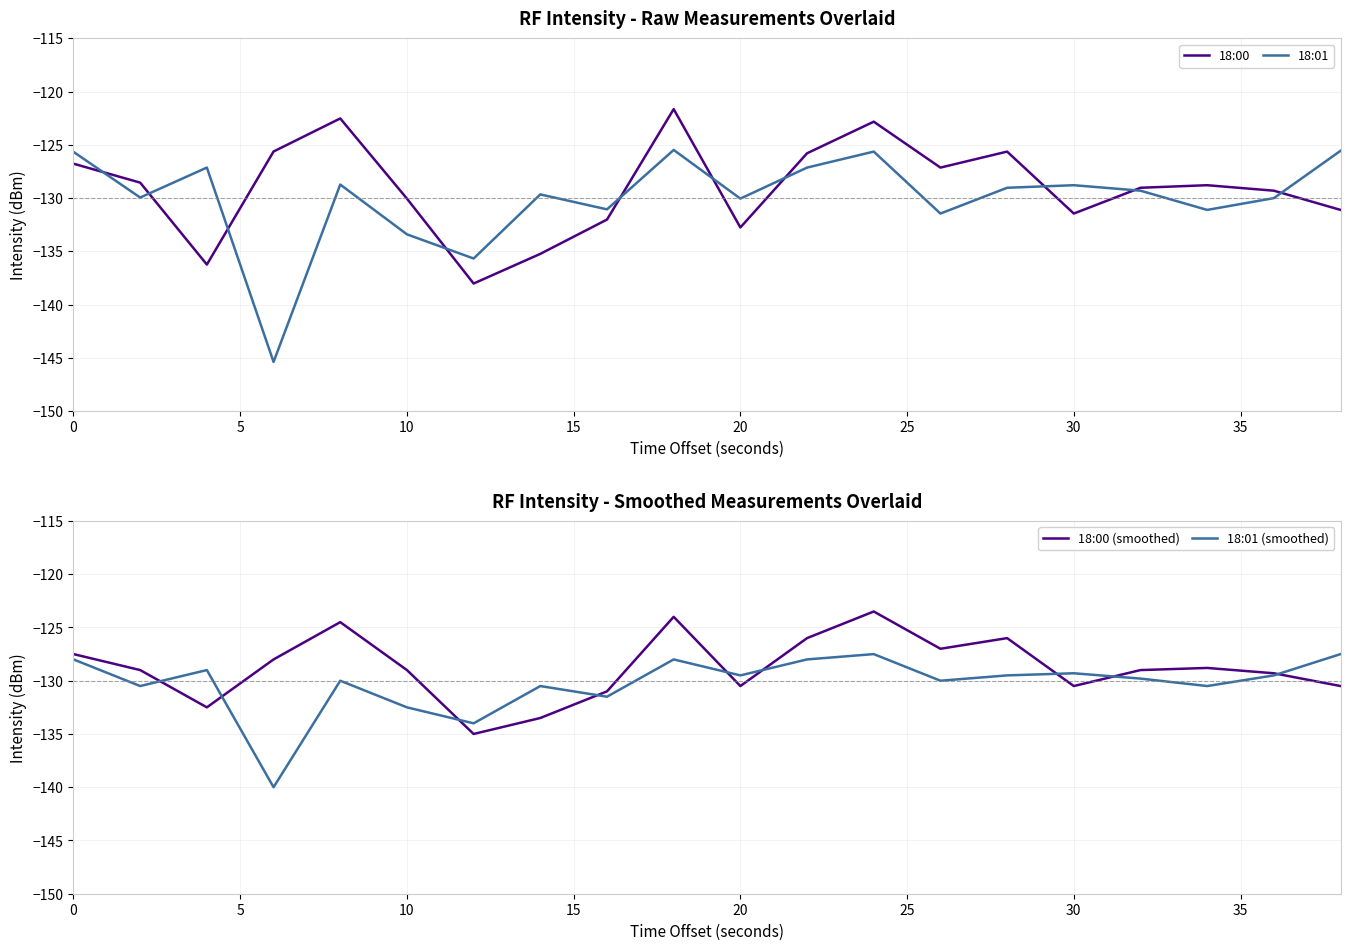

Rank the series by their maximum value, from lowest to highest.

18:01 (smoothed), 18:01, 18:00 (smoothed), 18:00